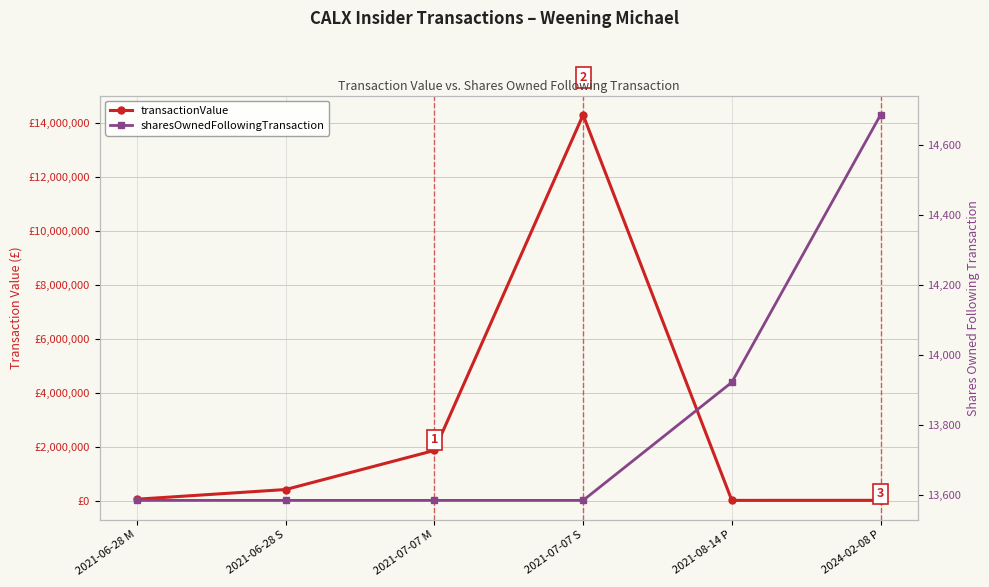

What is the label of the 1st point from the left?

2021-06-28 M